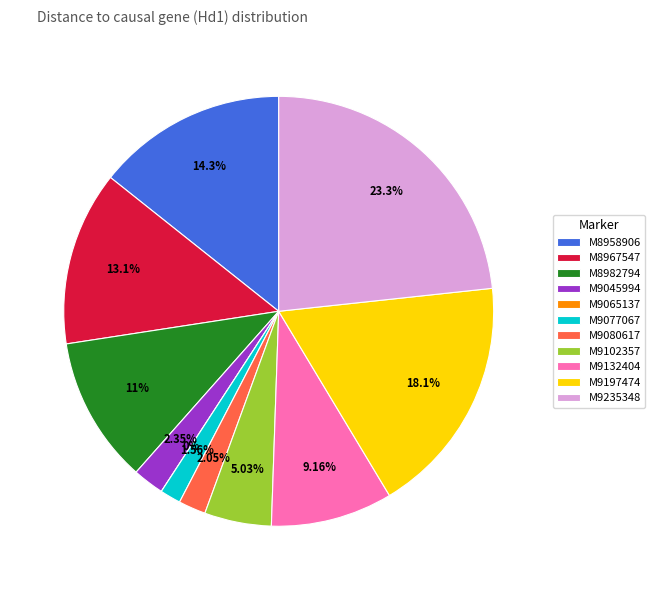

How many slices are in this pie chart?

11